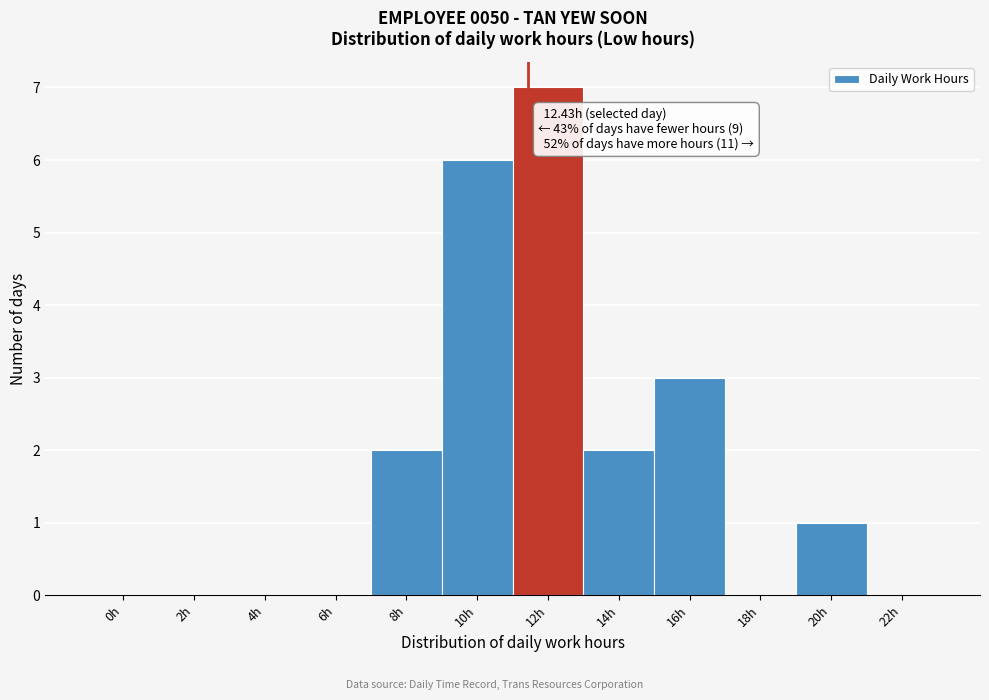

Reading right to left, what are all the values shown in this chart?

22h=0	20h=1	18h=0	16h=3	14h=2	12h=7	10h=6	8h=2	6h=0	4h=0	2h=0	0h=0